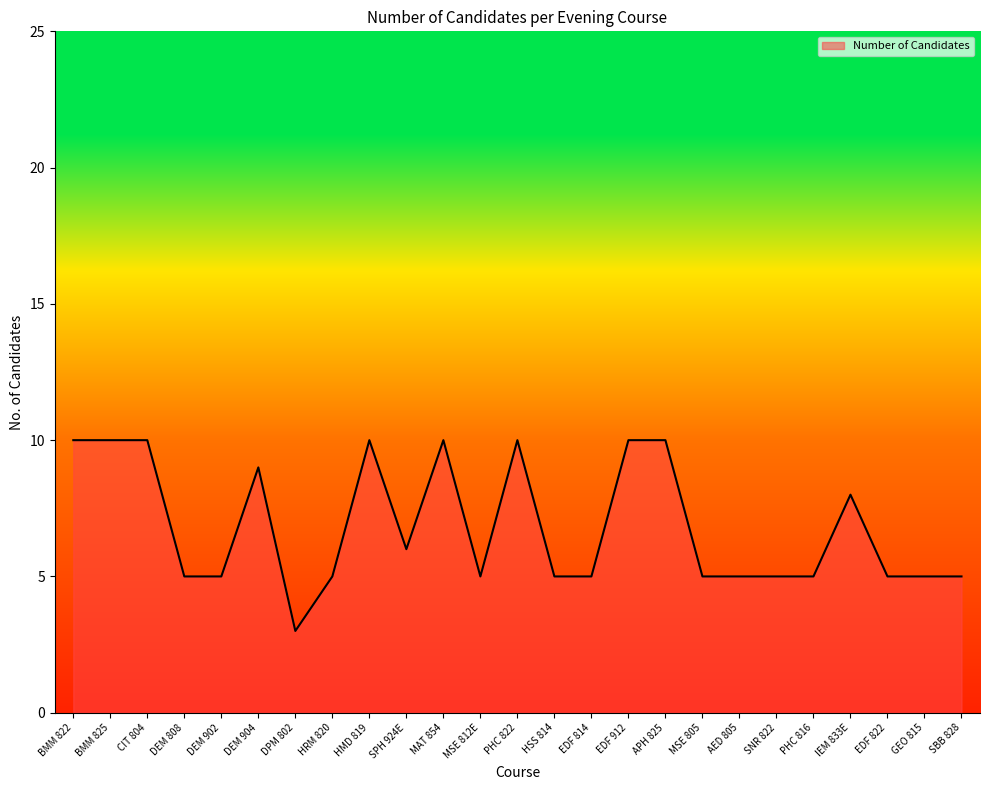

Reading left to right, extract all data points from this chart.

BMM 822=10	BMM 825=10	CIT 804=10	DEM 808=5	DEM 902=5	DEM 904=9	DPM 802=3	HRM 820=5	HMD 819=10	SPH 924E=6	MAT 854=10	MSE 812E=5	PHC 822=10	HSS 814=5	EDF 814=5	EDF 912=10	APH 825=10	MSE 805=5	AED 805=5	SNR 822=5	PHC 816=5	IEM 833E=8	EDF 822=5	GEO 815=5	SBB 828=5